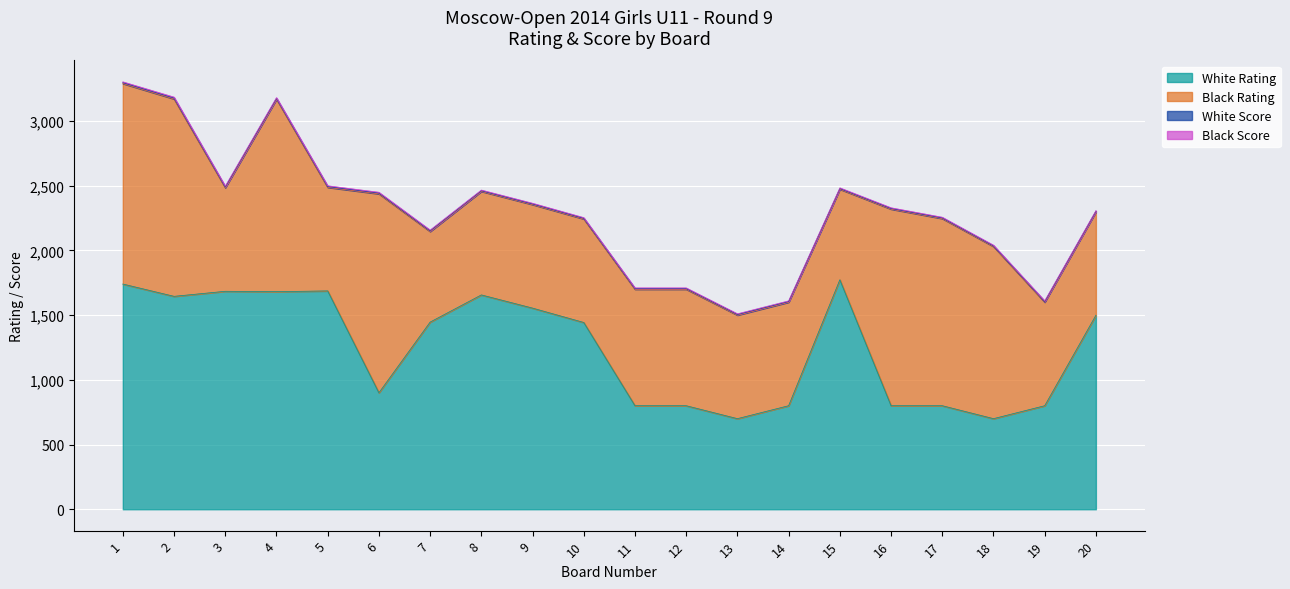

Which label corresponds to the smallest value in the chart?

20